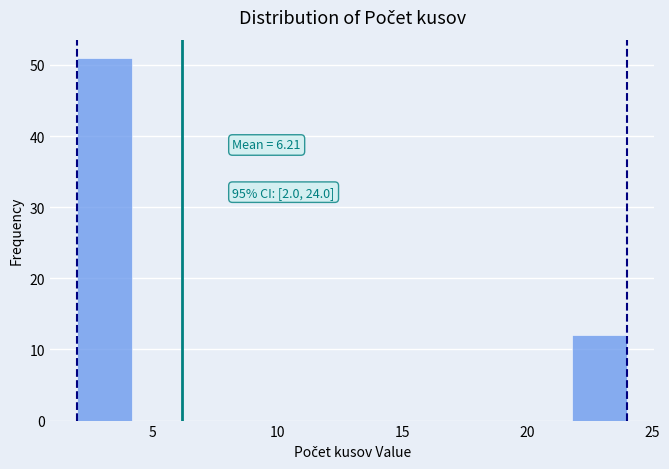

Which range on the x-axis has the tallest bar?

2.0 to 4.2